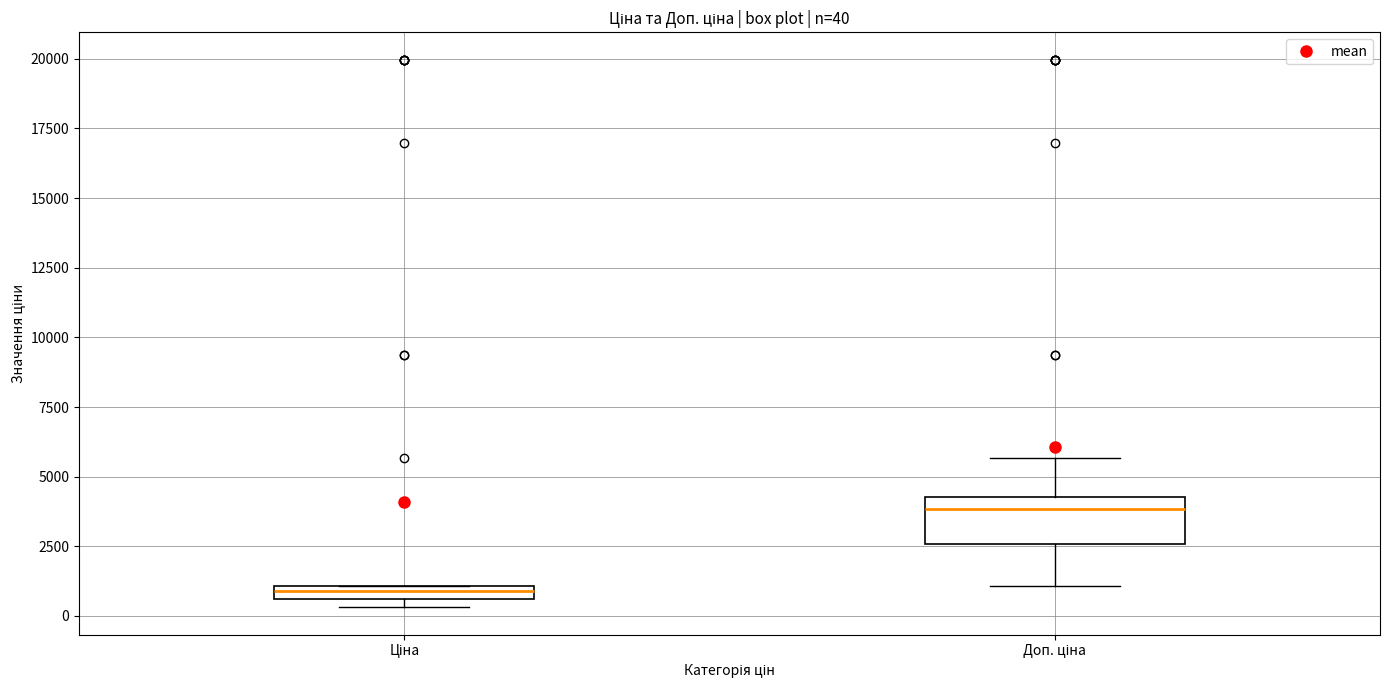

Which box's median line is the lowest?

Ціна